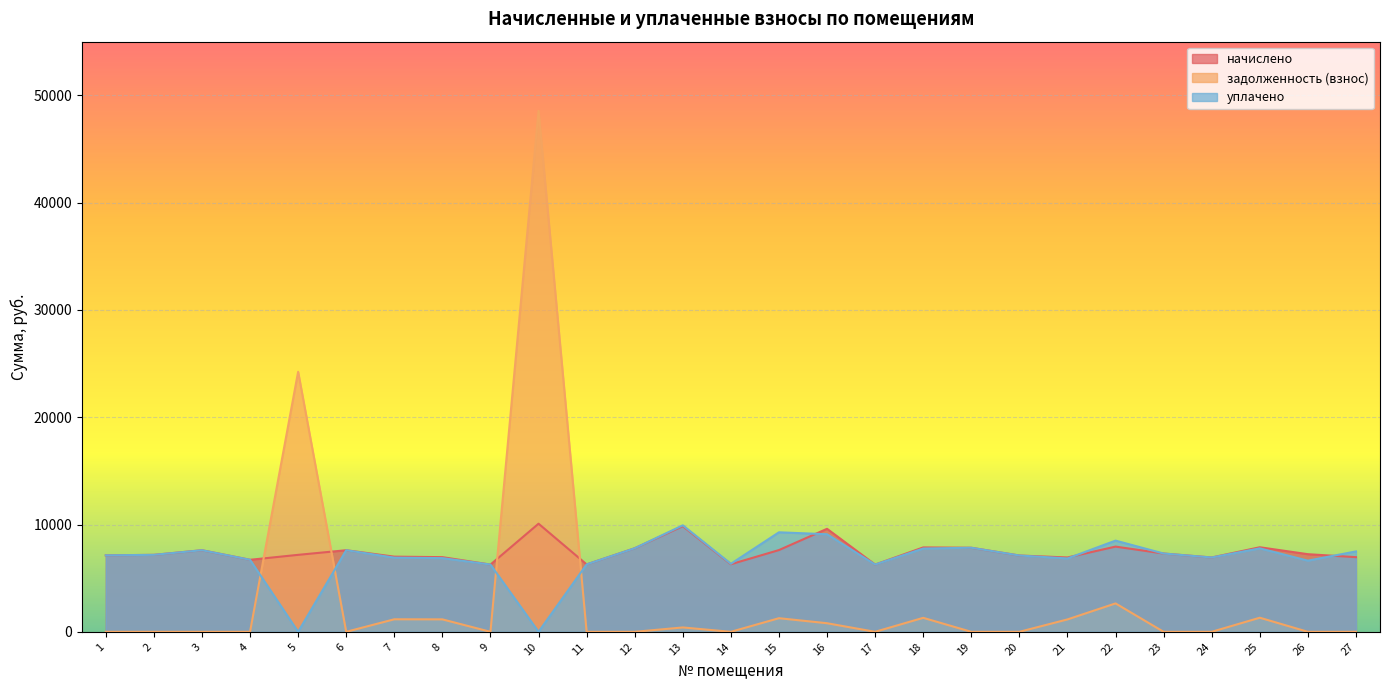

Between 22 and 17, which is larger?

22